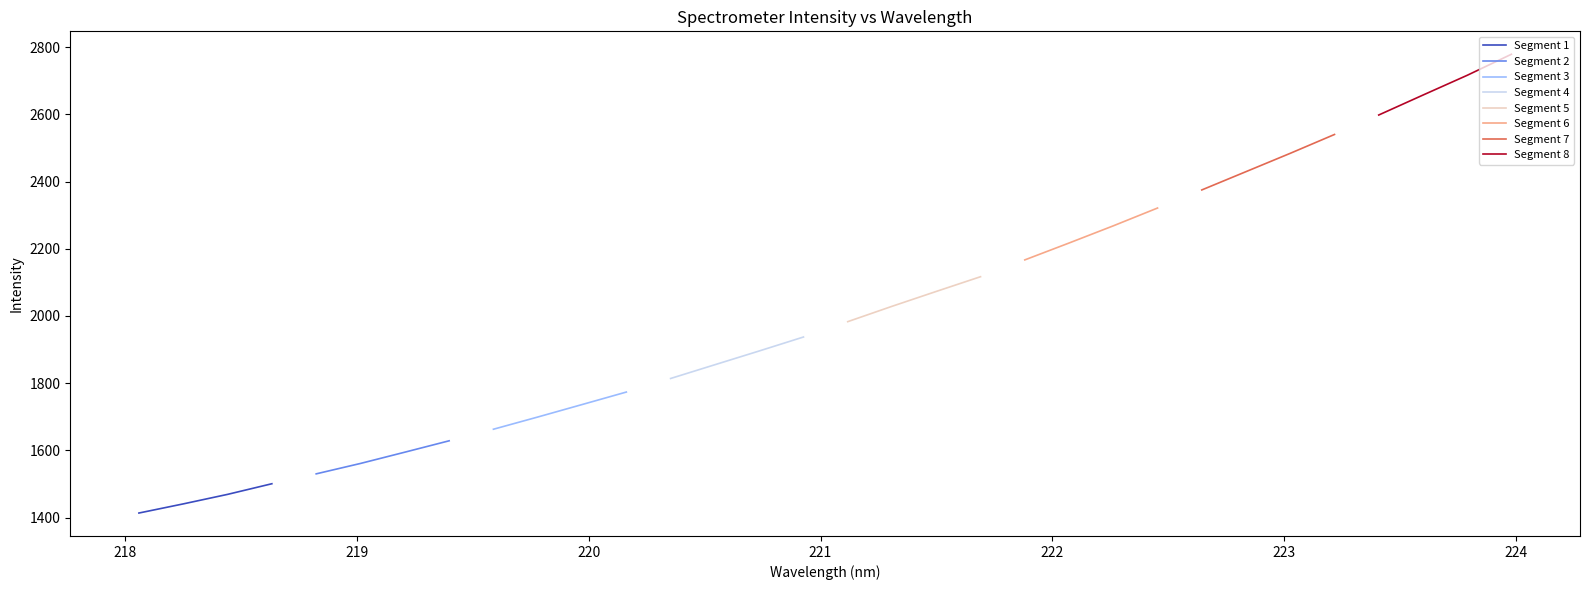

Which category has the lowest value across all series?

218.0596